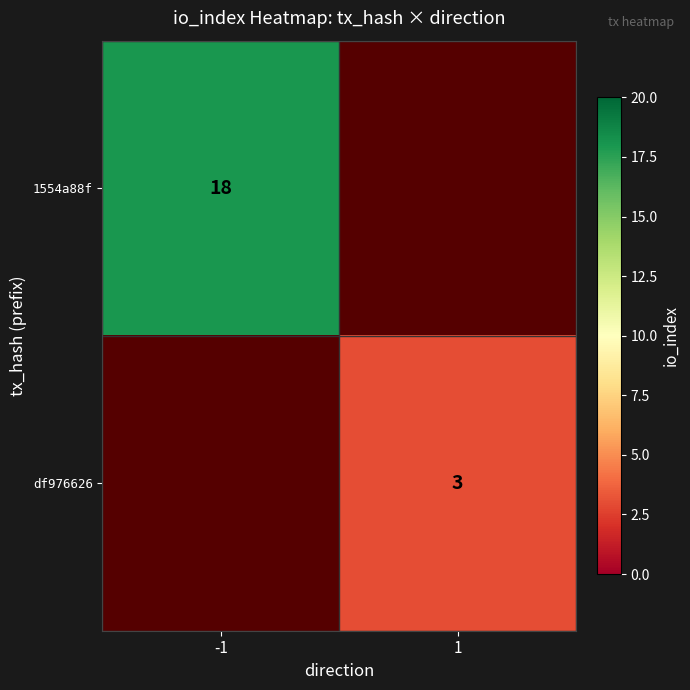

What is the maximum value shown in the chart?

18.0